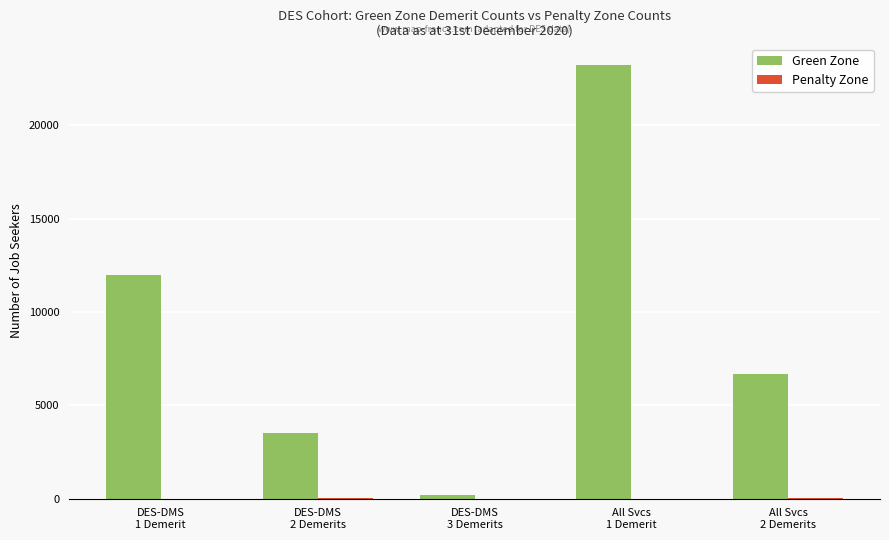

The Green Zone series shows 6706 at All Svcs
2 Demerits. True or false?

True